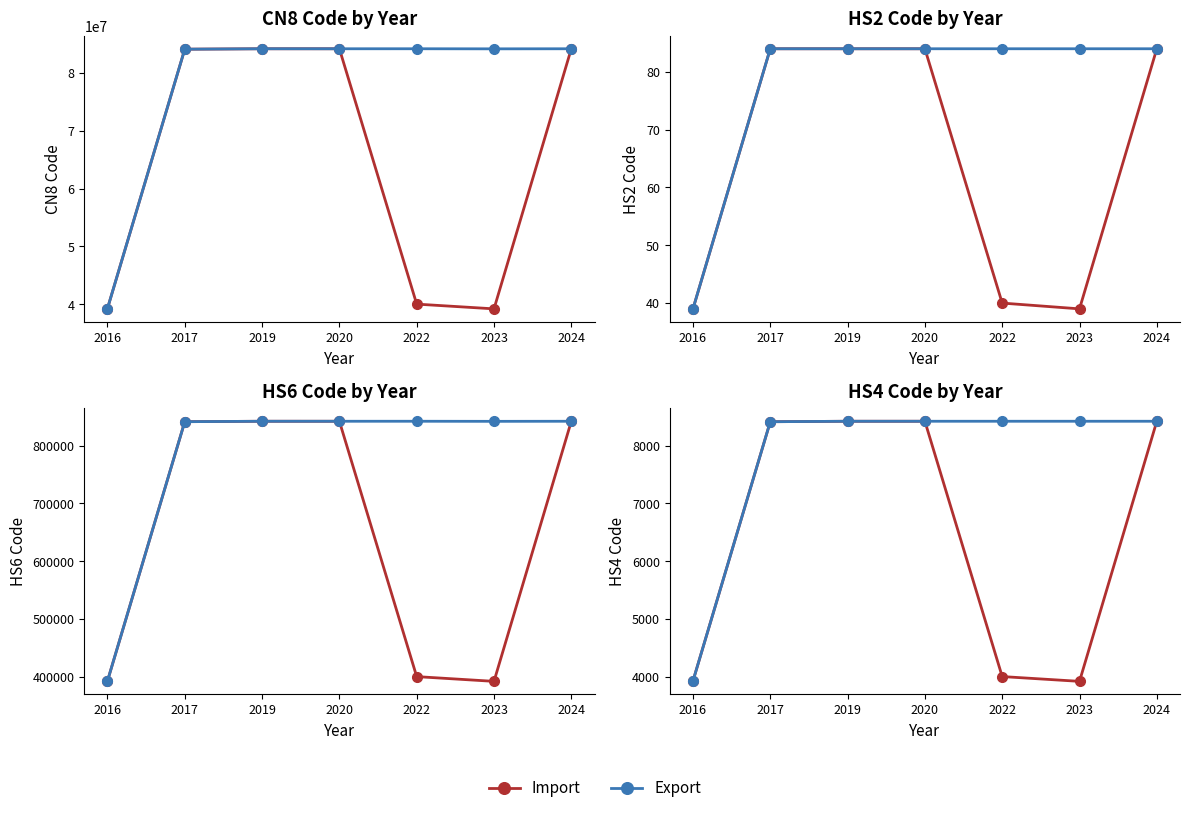

True or false: Export has more than 0 points higher than both neighbors.

False